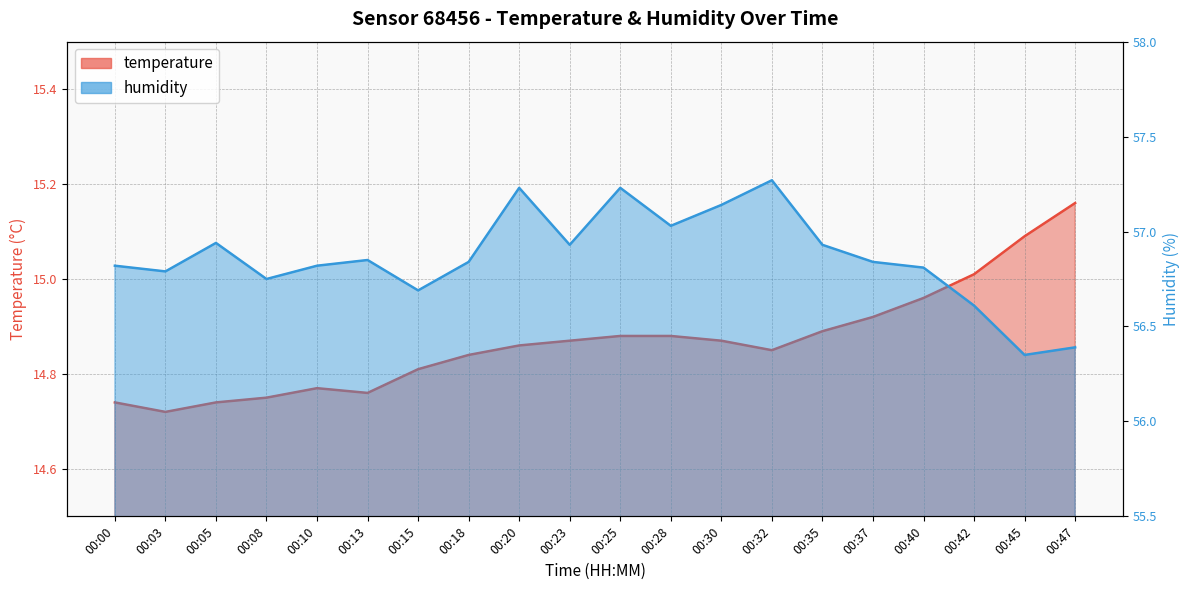

List the series in order of their overall mean, highest first.

humidity, temperature